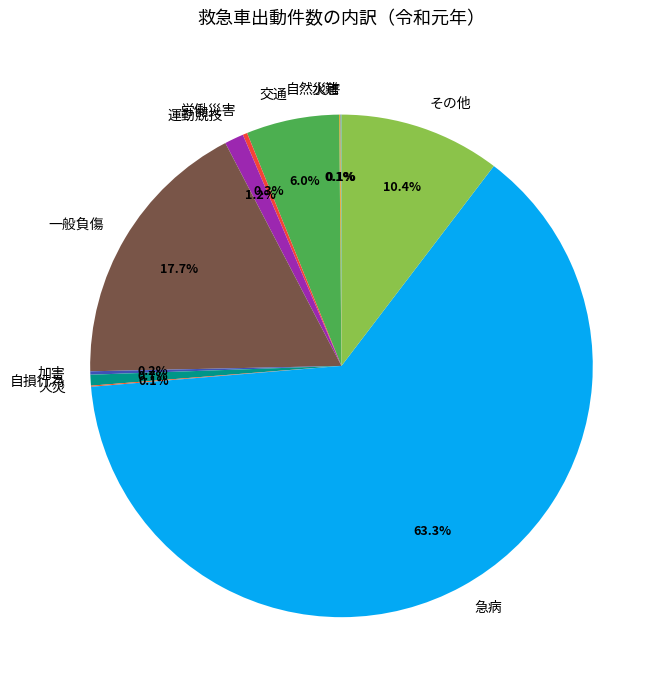

Does 急病 account for over 50% of the chart?

Yes